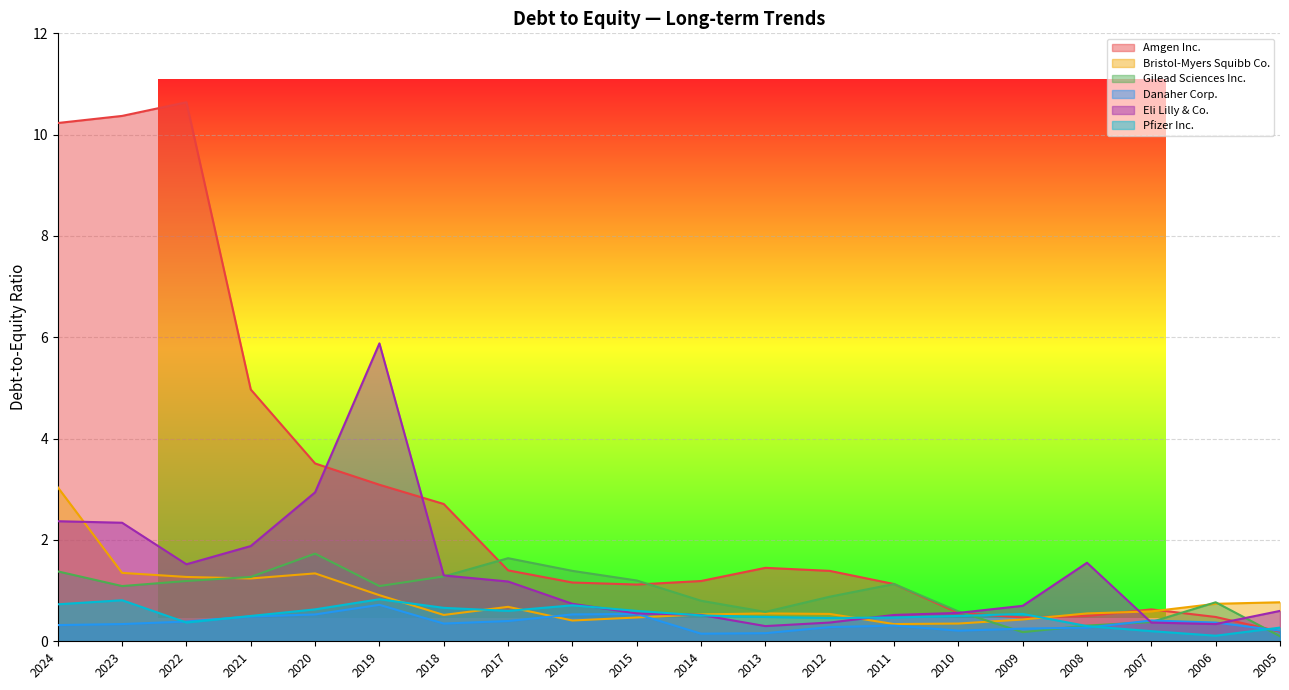

Does the chart have visible grid lines?

Yes